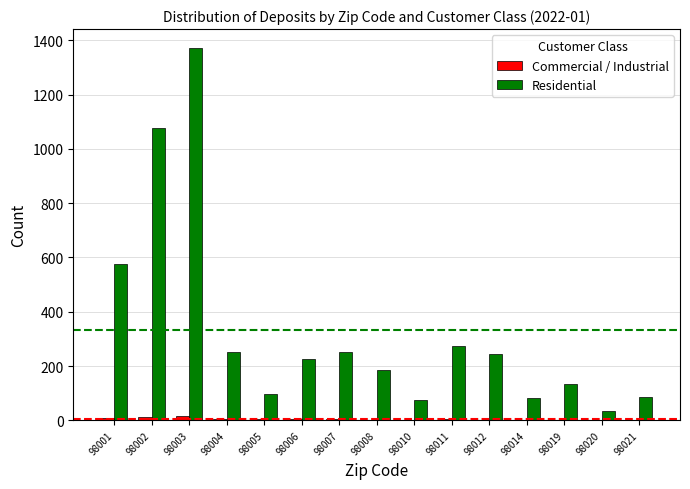

Between 98007 and 98010, which series saw the biggest shift?

Residential